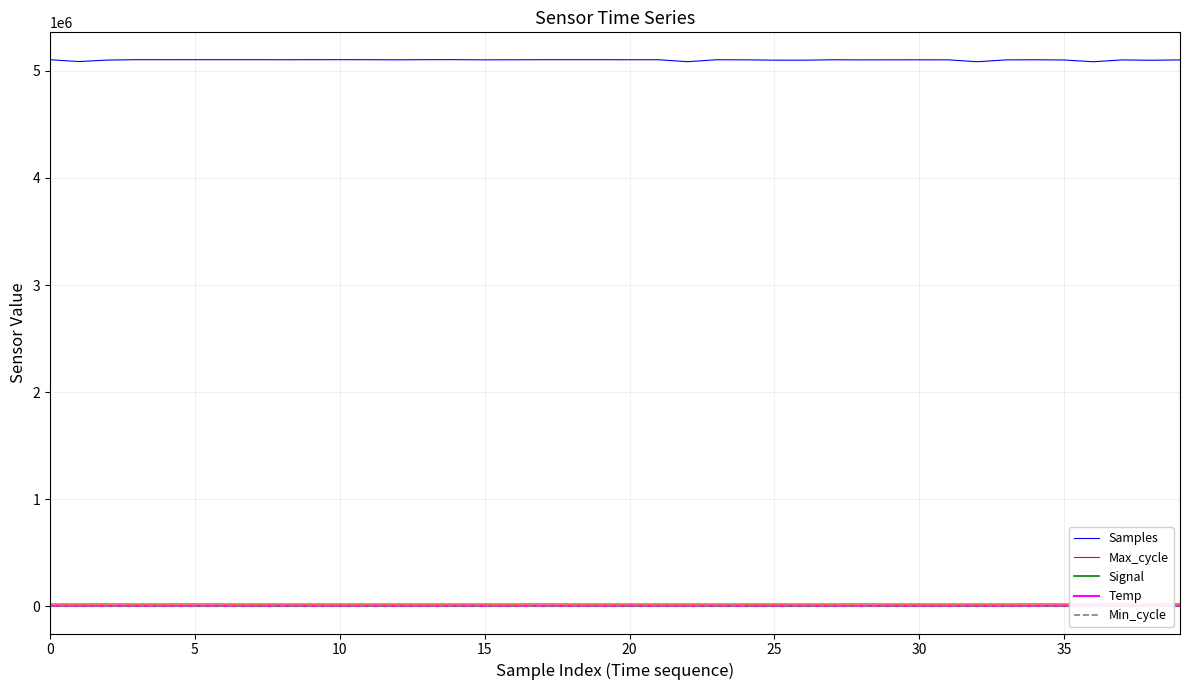

What is the average value of the Max_cycle series?

20013